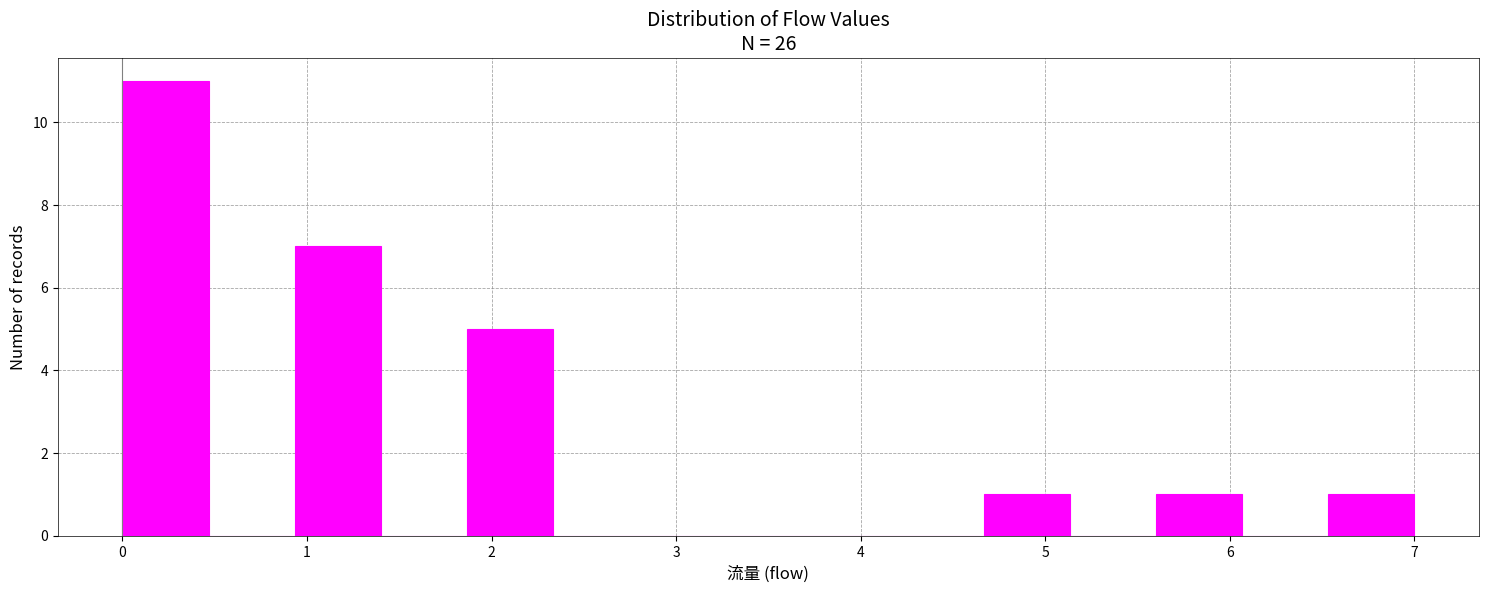

Reading left to right, list every bar in this chart as the range it spans on the x-axis followed by its height. Neither the bar edges nor the heights are printed on the chart, so give them approximately, as read against the axes.

0.0 to 0.5: 11
0.5 to 0.9: 0
0.9 to 1.4: 7
1.4 to 1.9: 0
1.9 to 2.3: 5
2.3 to 2.8: 0
2.8 to 3.3: 0
3.3 to 3.7: 0
3.7 to 4.2: 0
4.2 to 4.7: 0
4.7 to 5.1: 1
5.1 to 5.6: 0
5.6 to 6.1: 1
6.1 to 6.5: 0
6.5 to 7.0: 1